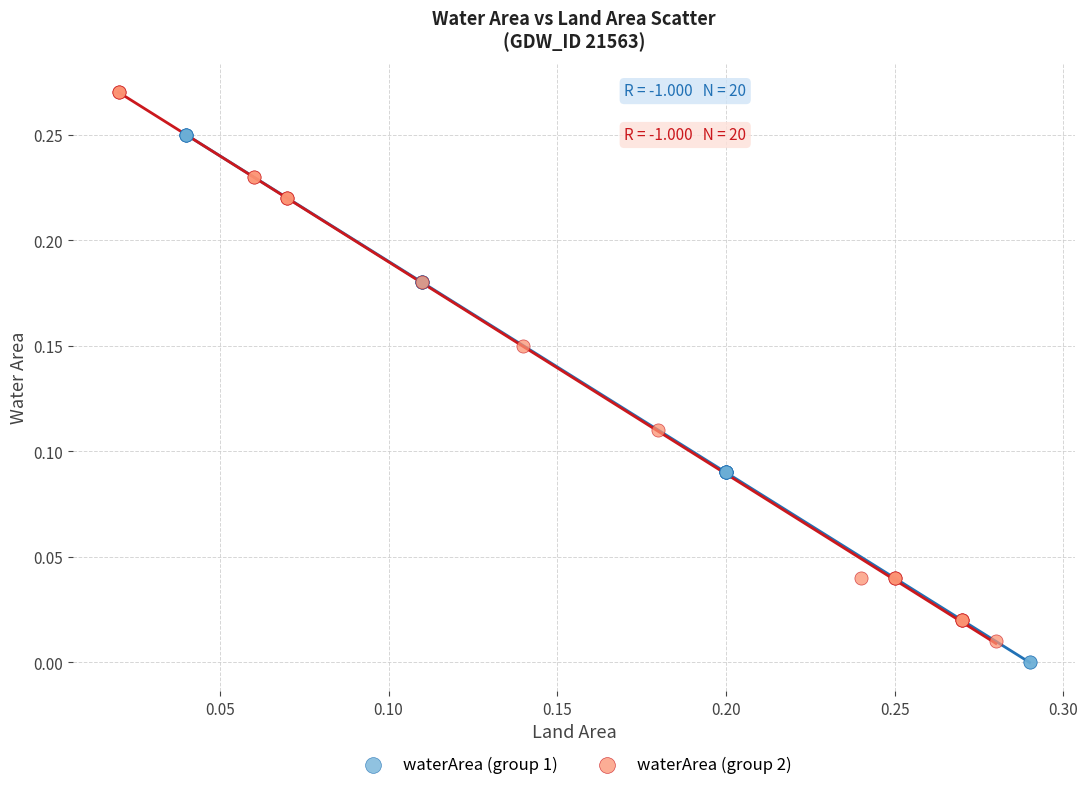

What are all the series names shown in the legend?

waterArea (group 1), waterArea (group 2)